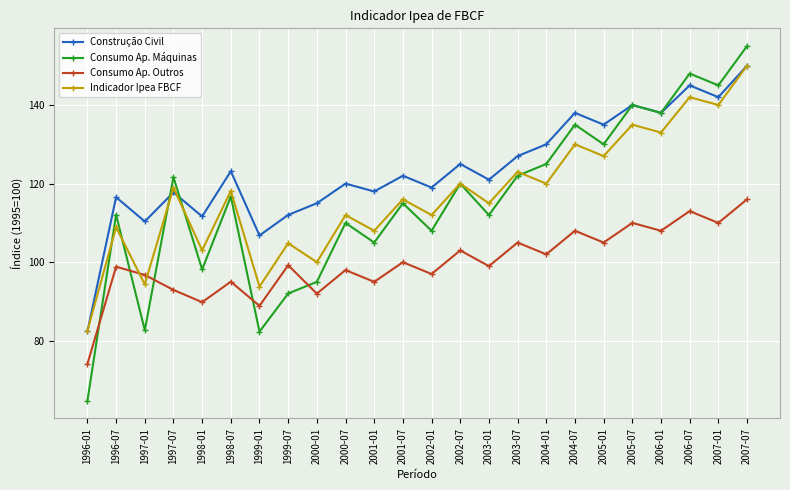

The Construção Civil series shows 168.0 at 1997-07. True or false?

False